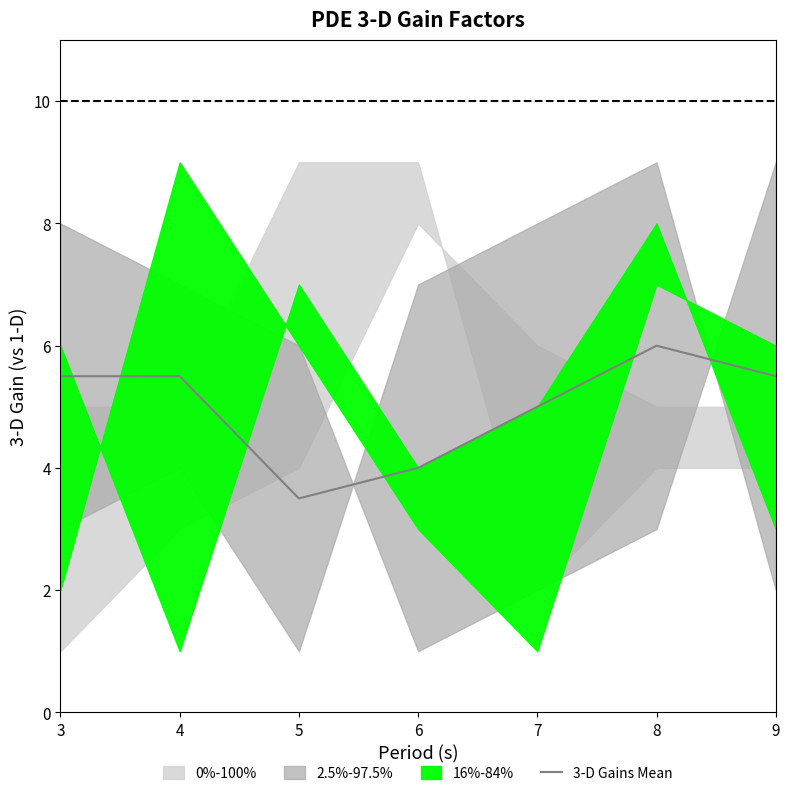

At which label does the data first exceed 5?

3